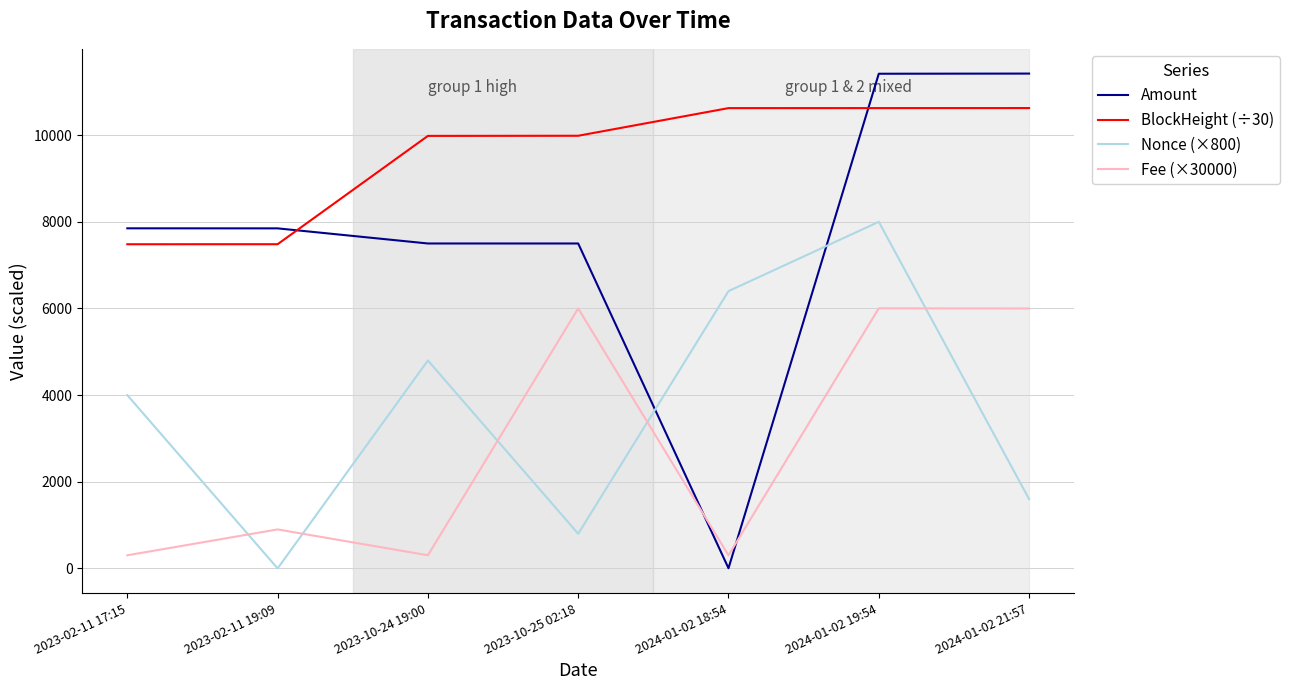

In Nonce (×800), how many points are higher than both neighbors (excluding endpoints)?

2